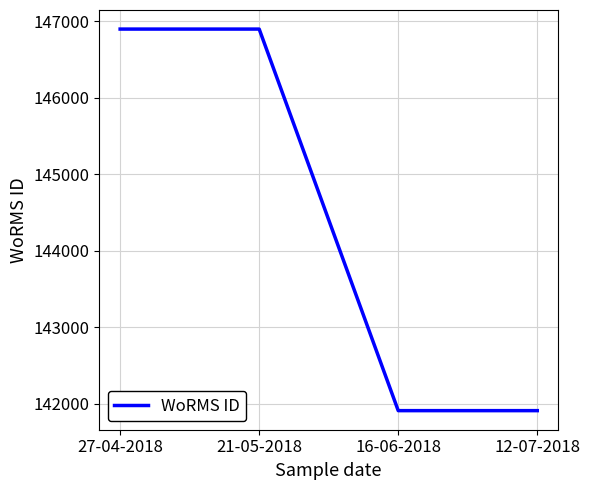

Reading left to right, extract all data points from this chart.

27-04-2018=146900	21-05-2018=146900	16-06-2018=141907	12-07-2018=141907